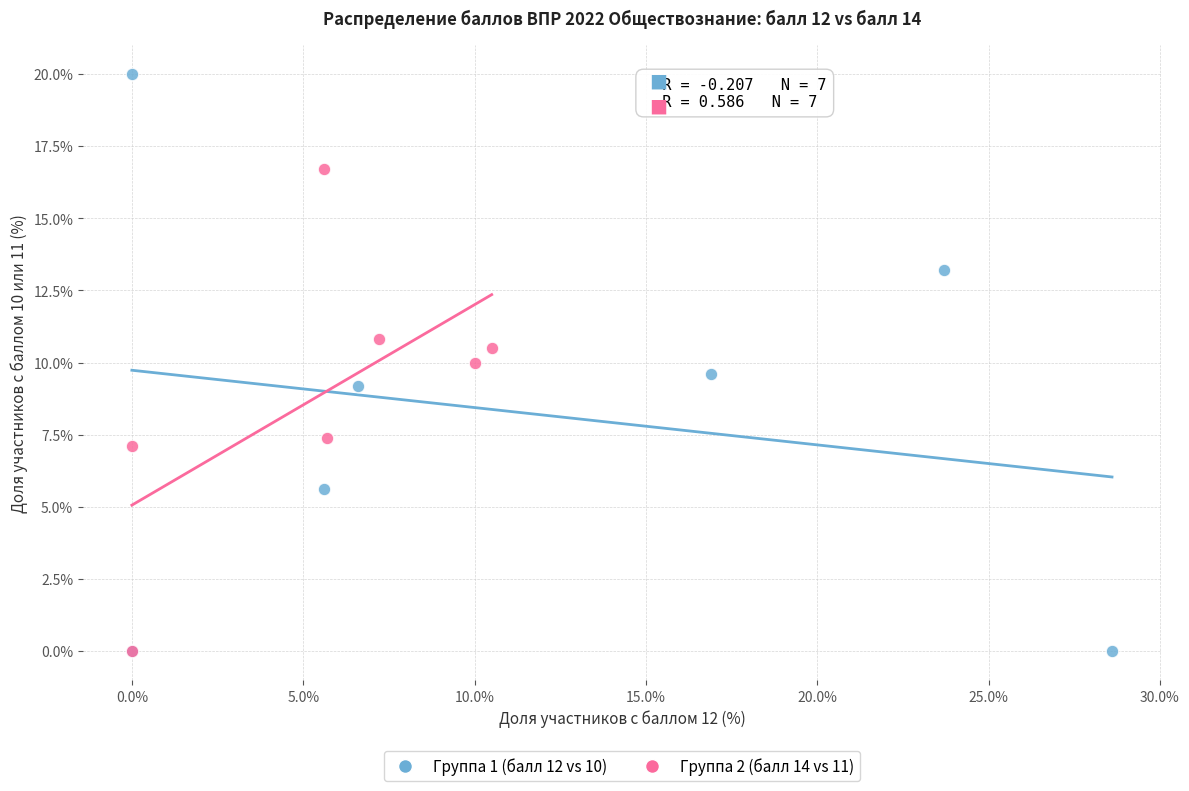

Which series has the widest spread of Y values?

Группа 1 (балл 12 vs 10)